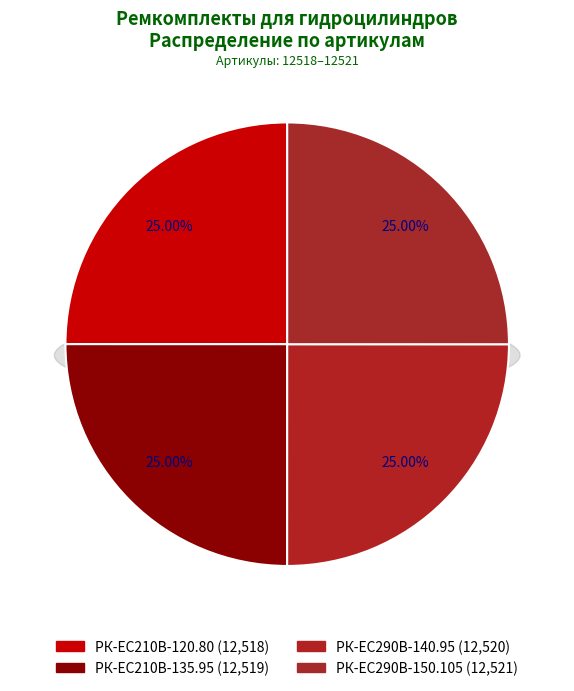

How many segments does this pie chart have?

4